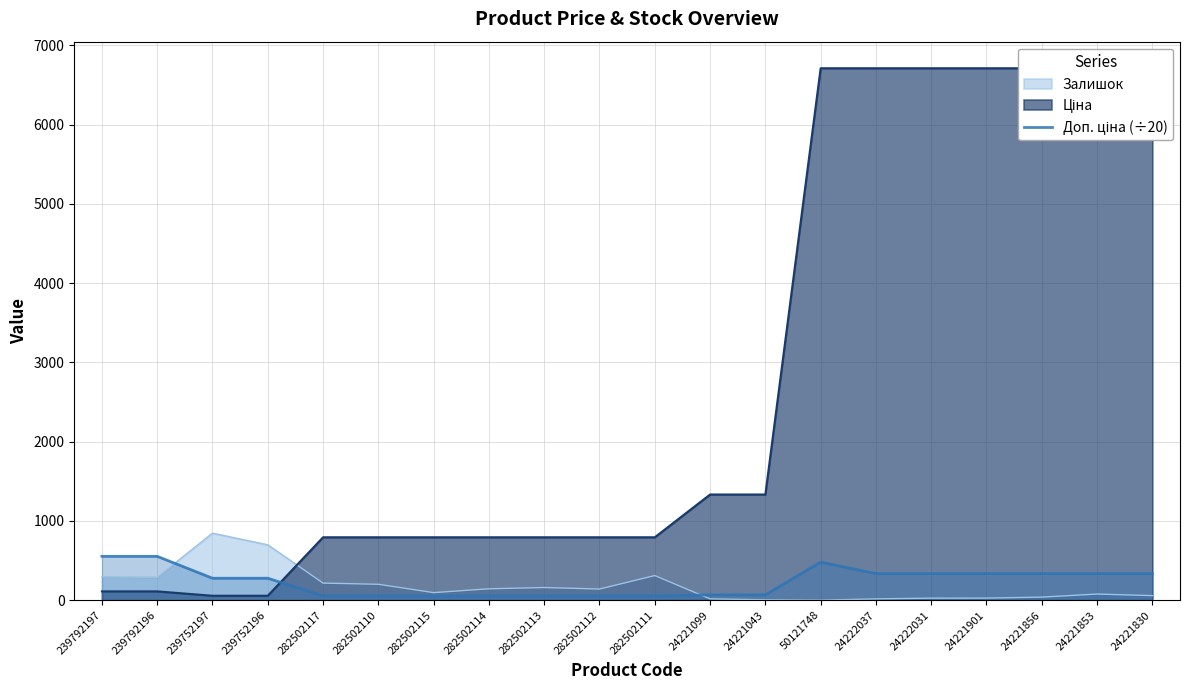

Between 282502110 and 239792196, which is larger?

239792196